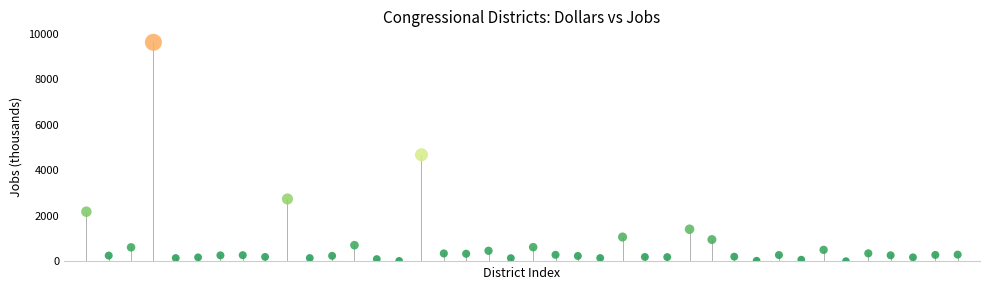

What is the range of Y values (max minus min)?

9604.5